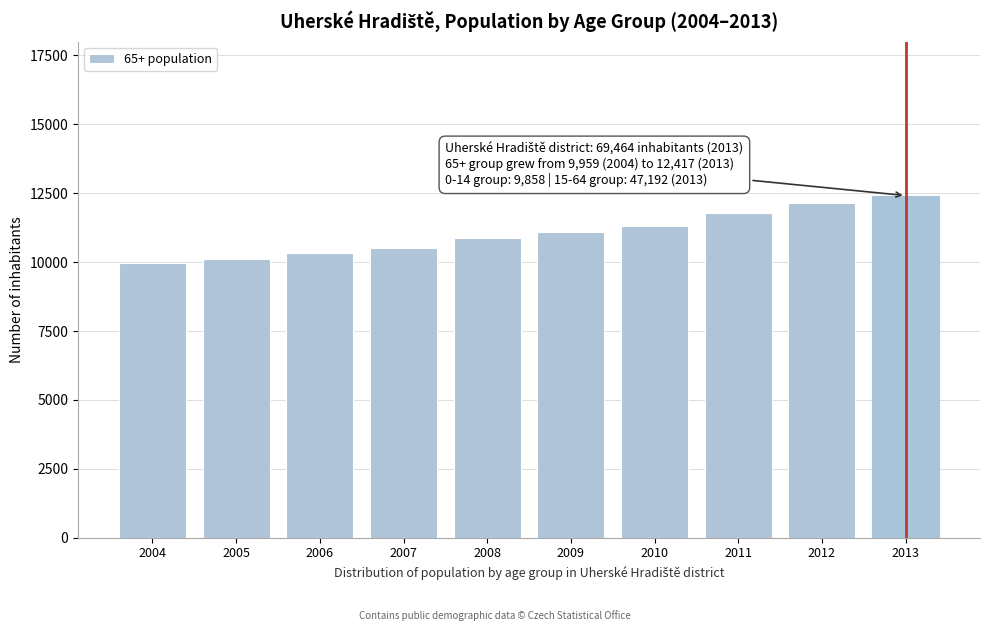

Reading right to left, what are all the values shown in this chart?

12417	12159	11793	11326	11087	10859	10507	10319	10123	9959